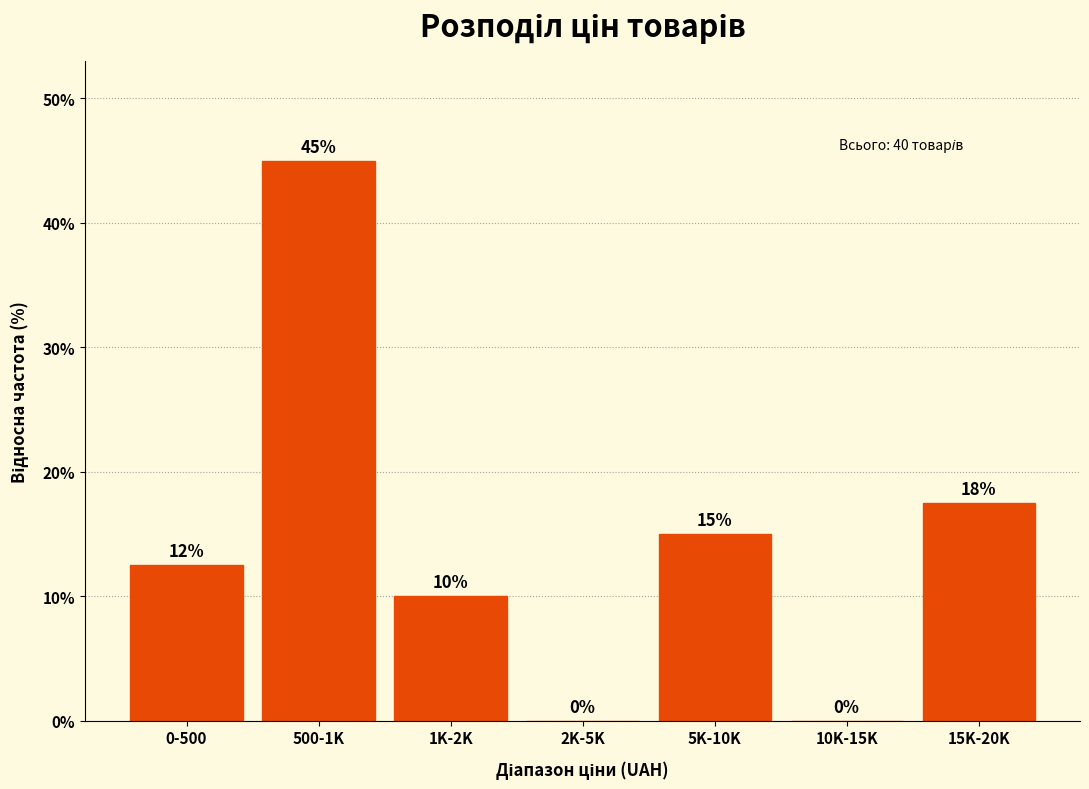

What is the sum of all values?

100.0